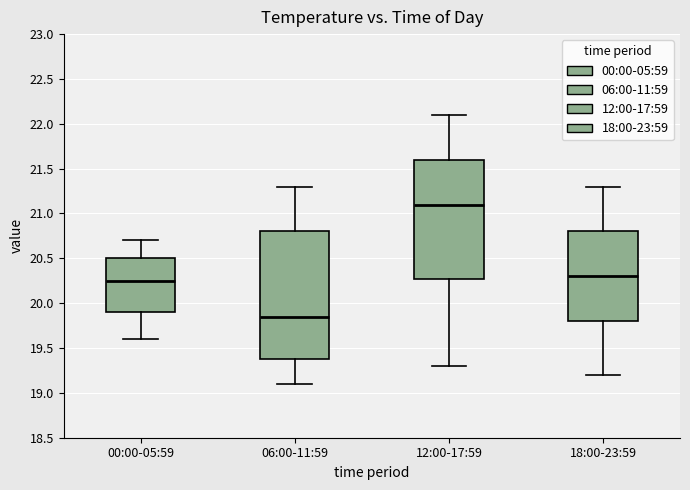

Which box's median line is the highest?

12:00-17:59